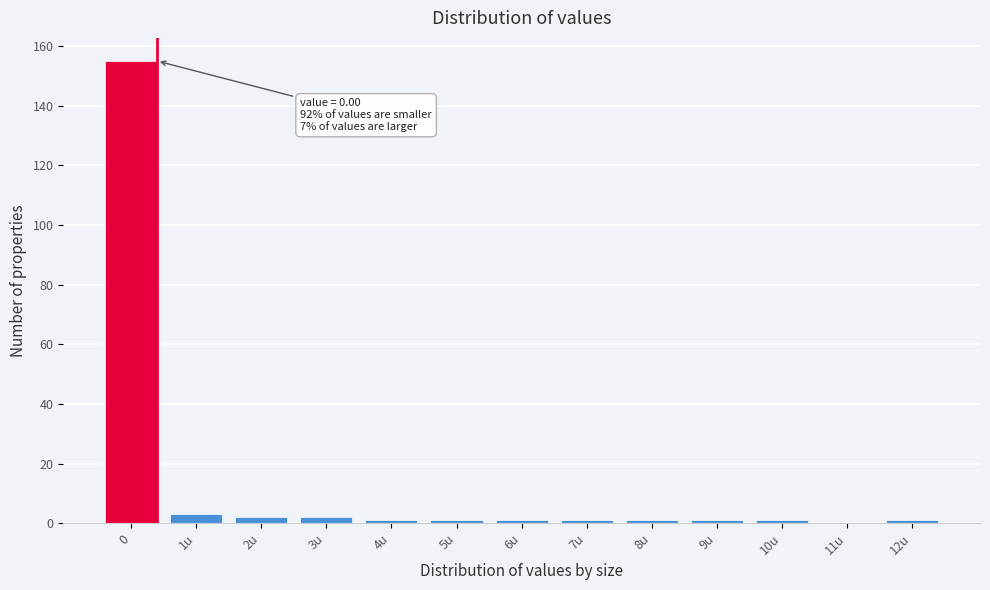

Reading left to right, transcribe all the data shown in this chart.

0=155	1u=3	2u=2	3u=2	4u=1	5u=1	6u=1	7u=1	8u=1	9u=1	10u=1	11u=0	12u=1